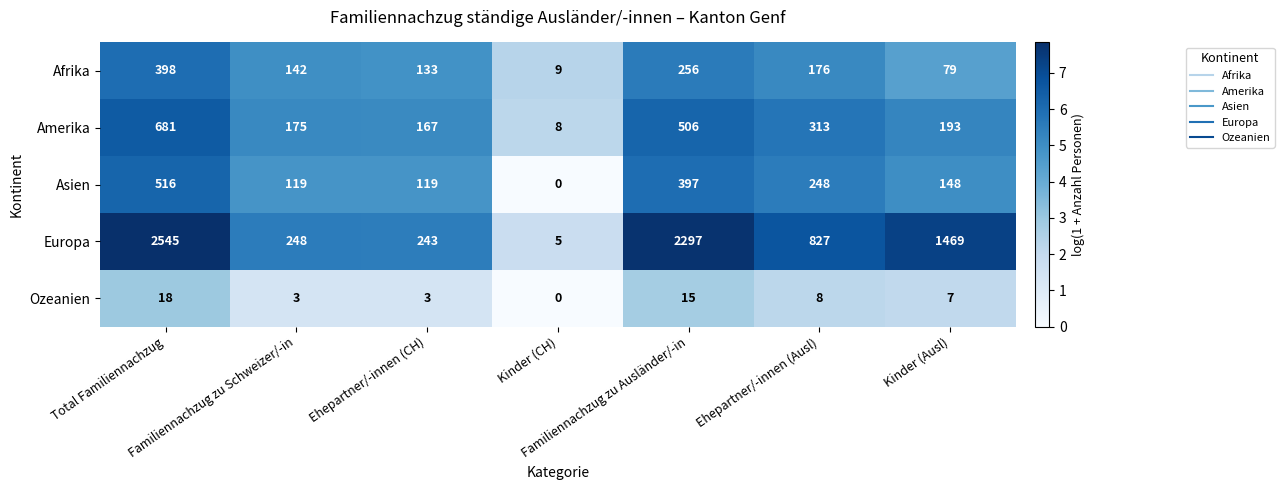

What is the difference between the maximum and second lowest values in the Europa series?

2302